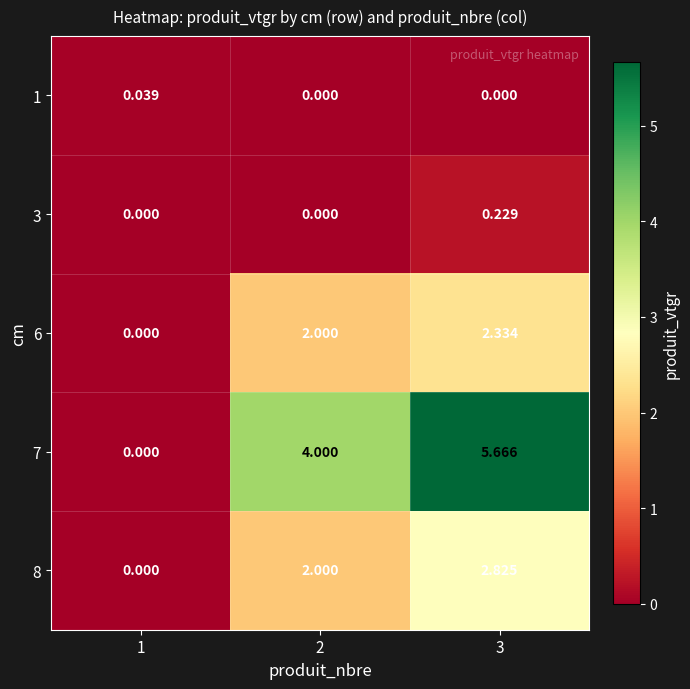

Rank the series by their maximum value, from highest to lowest.

7, 8, 6, 3, 1